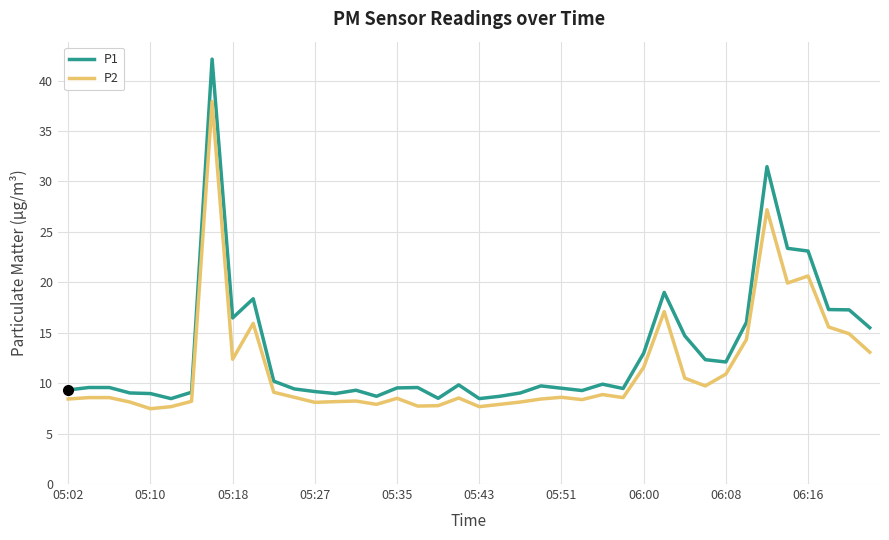

How many lines are shown in the chart?

2